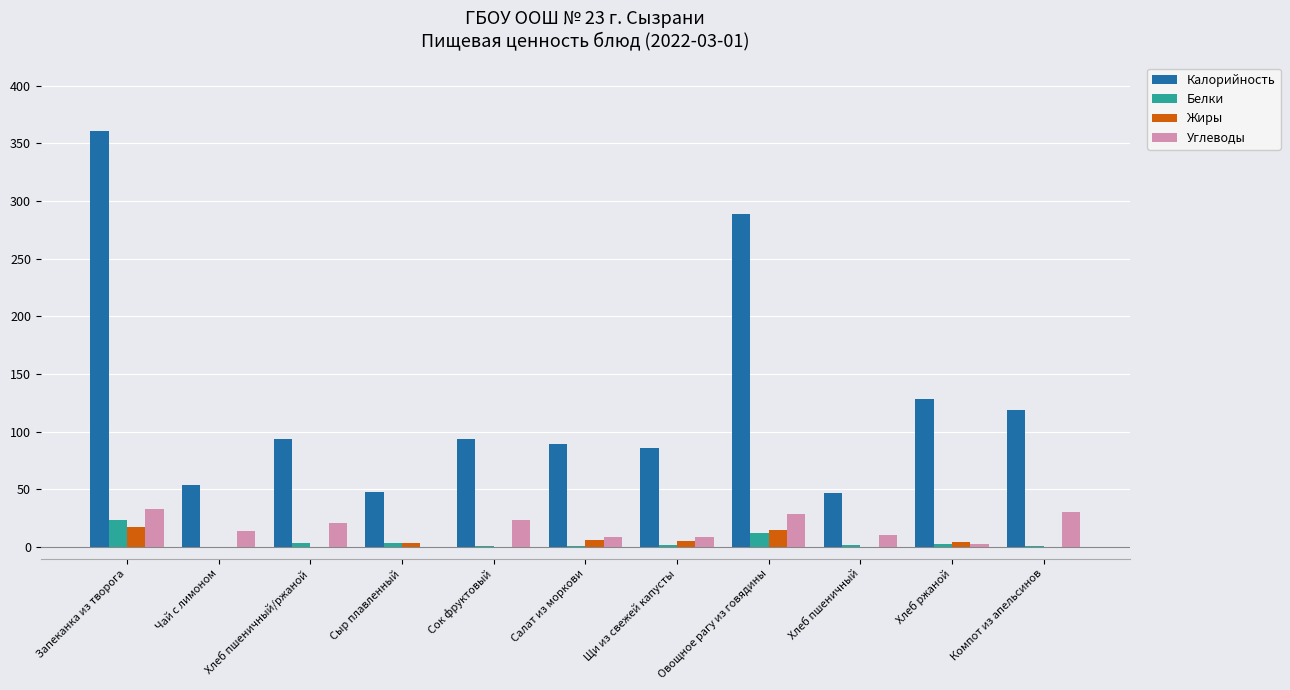

The Калорийность series shows 288.6 at Овощное рагу из говядины. True or false?

True